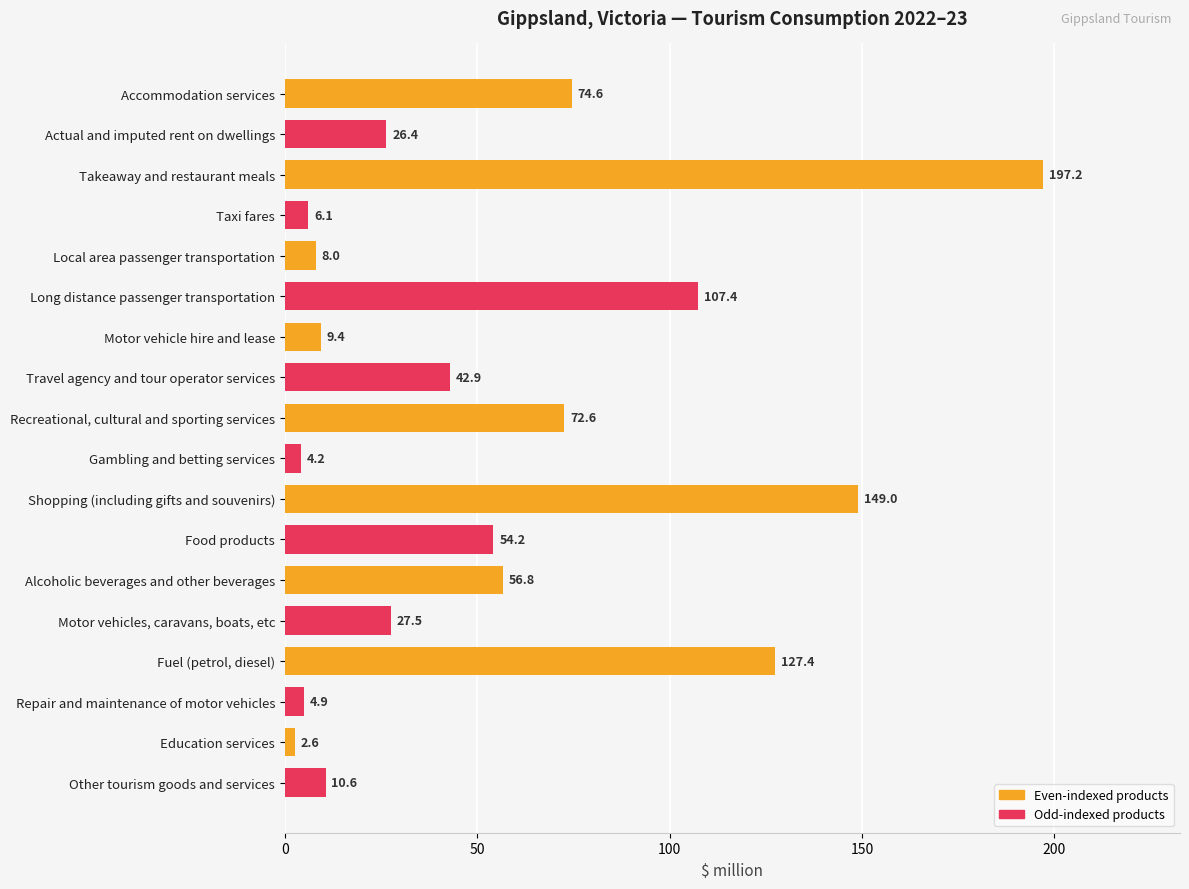

What is the change in value from Motor vehicle hire and lease to Food products?

+44.8